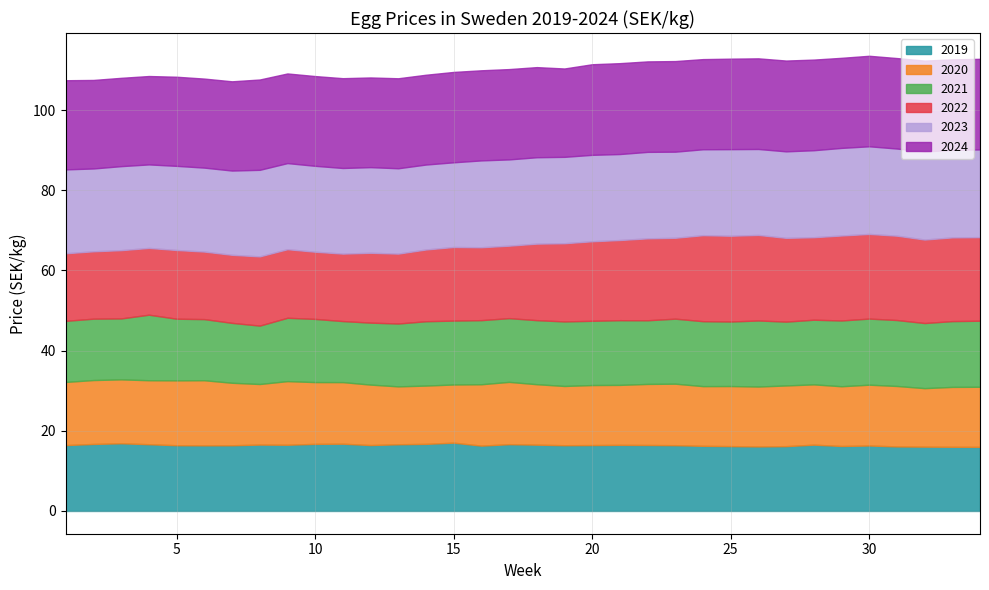

At which label does 2023 reach its peak?

32